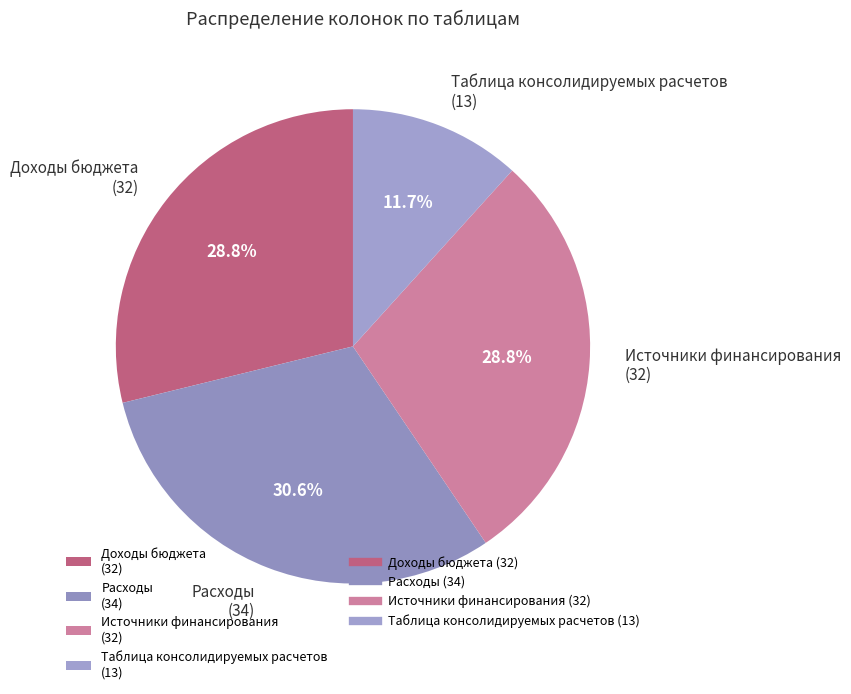

What is the ratio of the value at Таблица консолидируемых расчетов (13) to the value at Источники финансирования (32)?

0.4